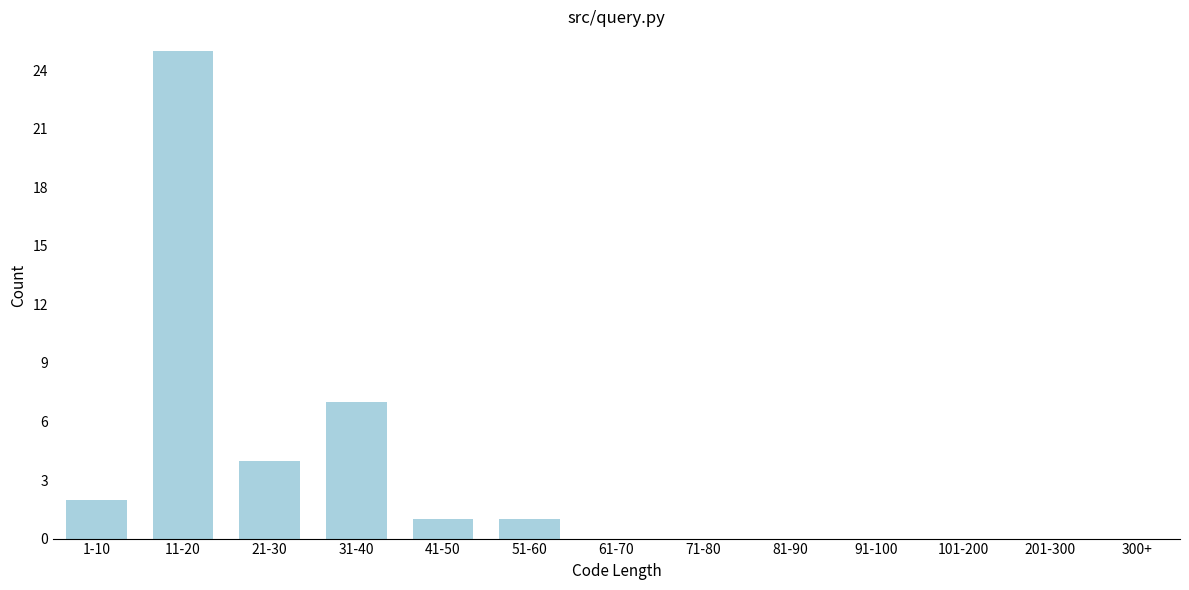

Reading left to right, what are all the values shown in this chart?

1-10=2	11-20=25	21-30=4	31-40=7	41-50=1	51-60=1	61-70=0	71-80=0	81-90=0	91-100=0	101-200=0	201-300=0	300+=0